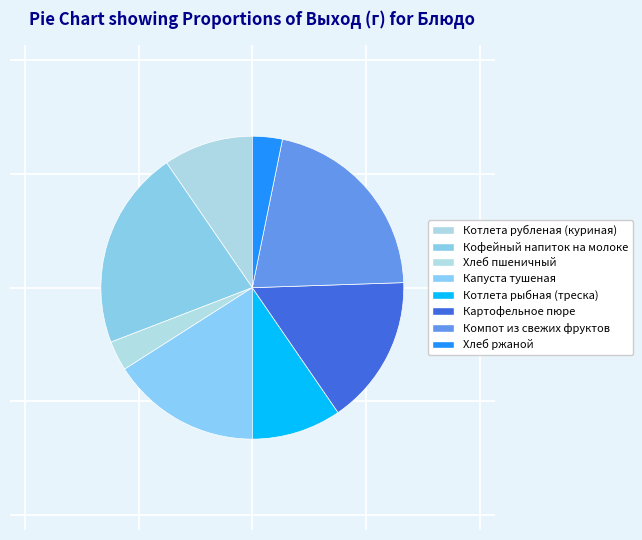

The Котлета рыбная (треска) slice represents 3% of the pie. True or false?

False